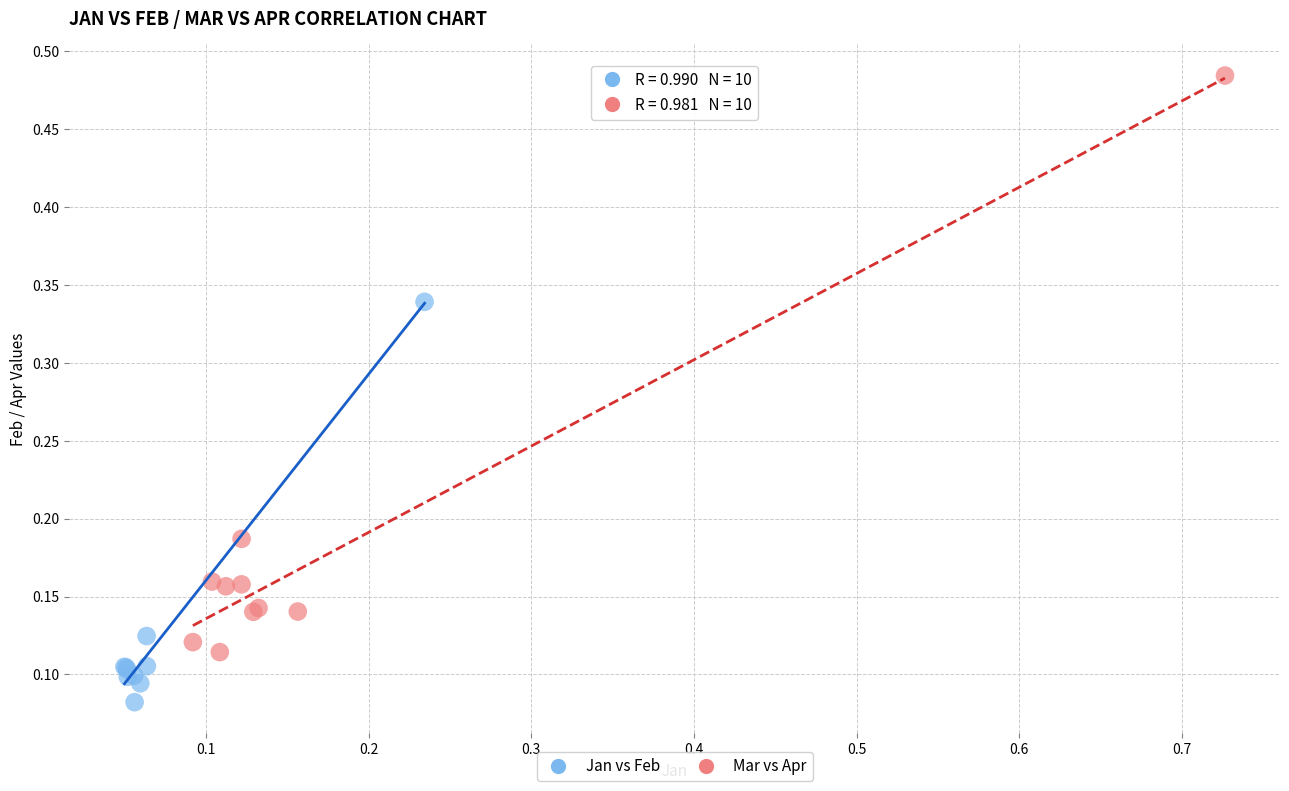

Which series has the widest spread of Y values?

Mar vs Apr